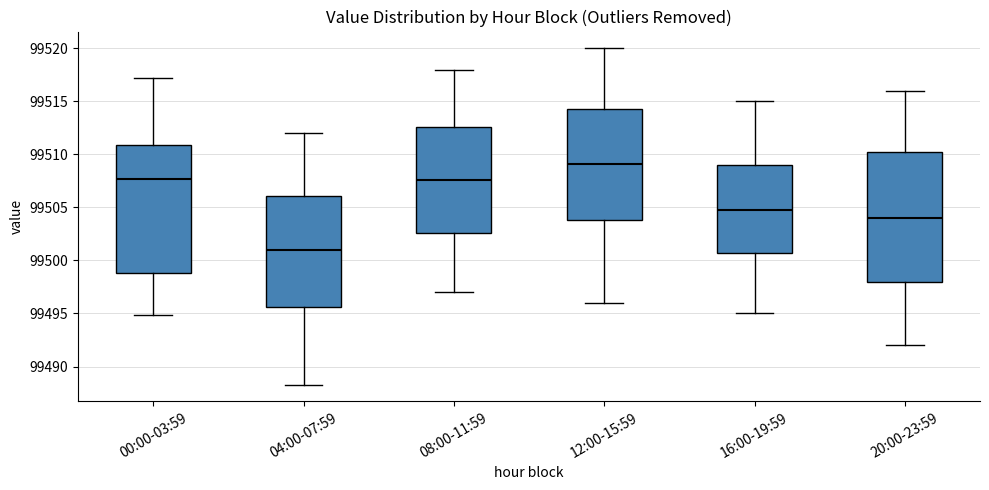

Reading left to right, read every box against the y-axis: the position of its median line, the range the box covers, and the ends of its whiskers. The values are not printed on the chart, so give them approximately, as read against the axis.

00:00-03:59: median 99507.5, box 99499.0 to 99511.0, whiskers 99495.0 to 99517.0
04:00-07:59: median 99501.0, box 99495.5 to 99506.0, whiskers 99488.5 to 99512.0
08:00-11:59: median 99507.5, box 99502.5 to 99512.5, whiskers 99497.0 to 99518.0
12:00-15:59: median 99509.0, box 99504.0 to 99514.5, whiskers 99496.0 to 99520.0
16:00-19:59: median 99505.0, box 99501.0 to 99509.0, whiskers 99495.0 to 99515.0
20:00-23:59: median 99504.0, box 99498.0 to 99510.5, whiskers 99492.0 to 99516.0